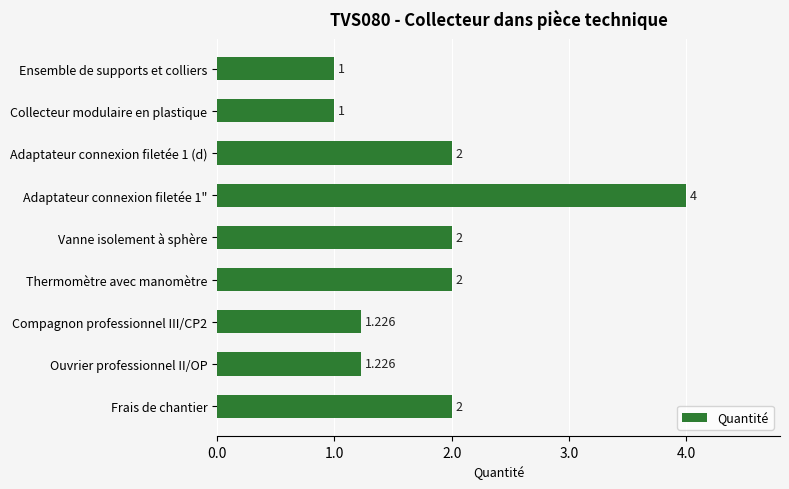

What is the label of the 2nd bar from the top?

Collecteur modulaire en plastique